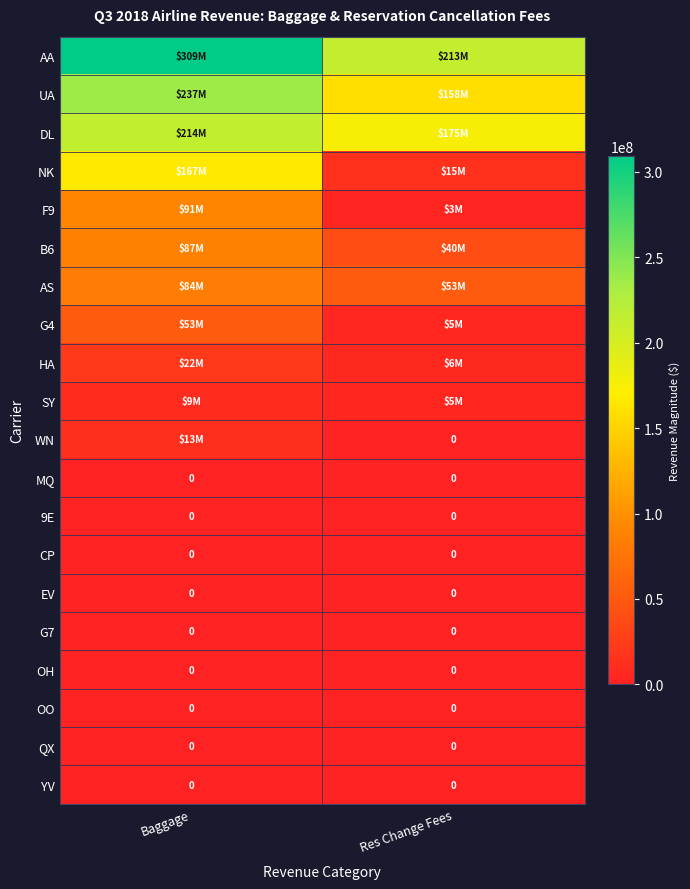

Is it true that EV equals 0 at Baggage?

True